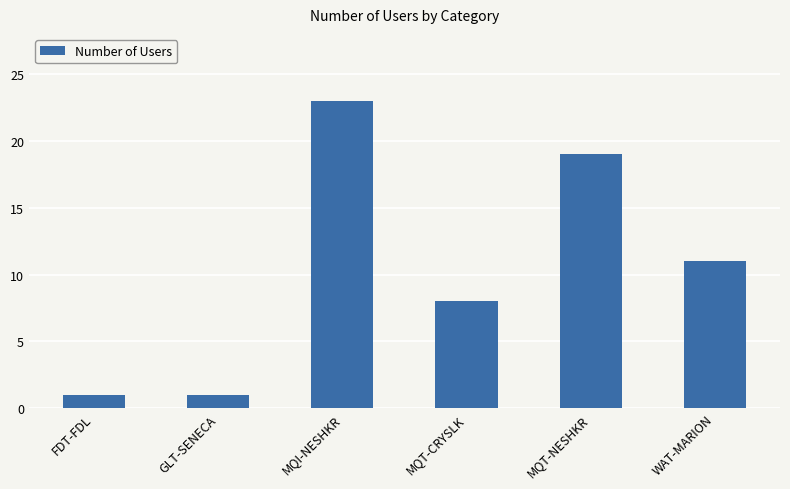

The chart shows a value of 1 at FDT-FDL. True or false?

True